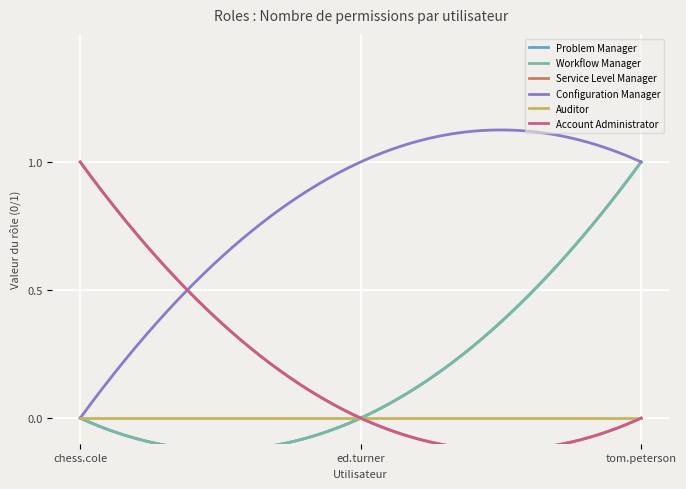

At which category is the sum across all series the highest?

tom.peterson@widget.com